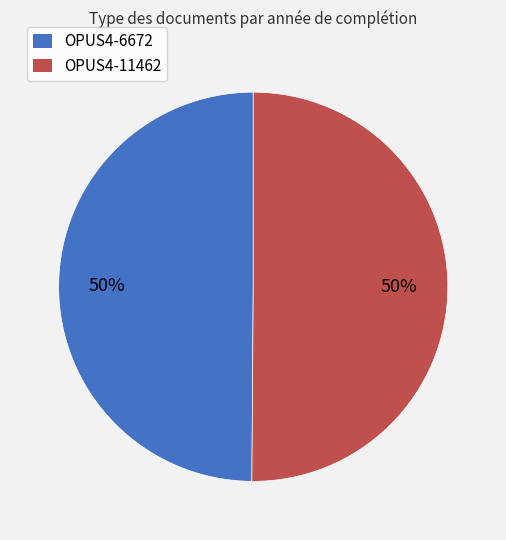

Do OPUS4-11462 and OPUS4-6672 together represent more than half of the pie?

Yes